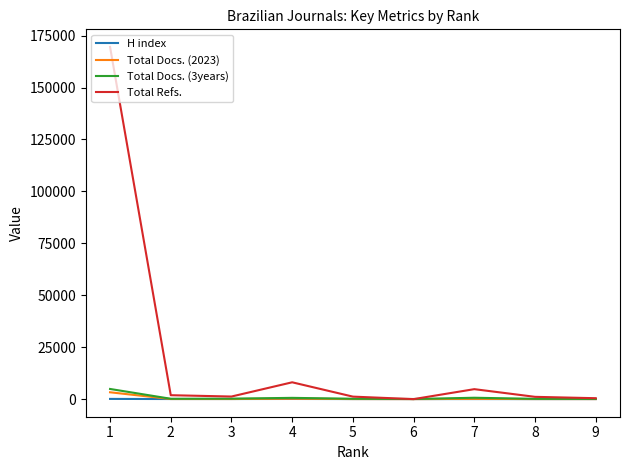

What is the difference between the maximum and minimum values in the H index series?

84